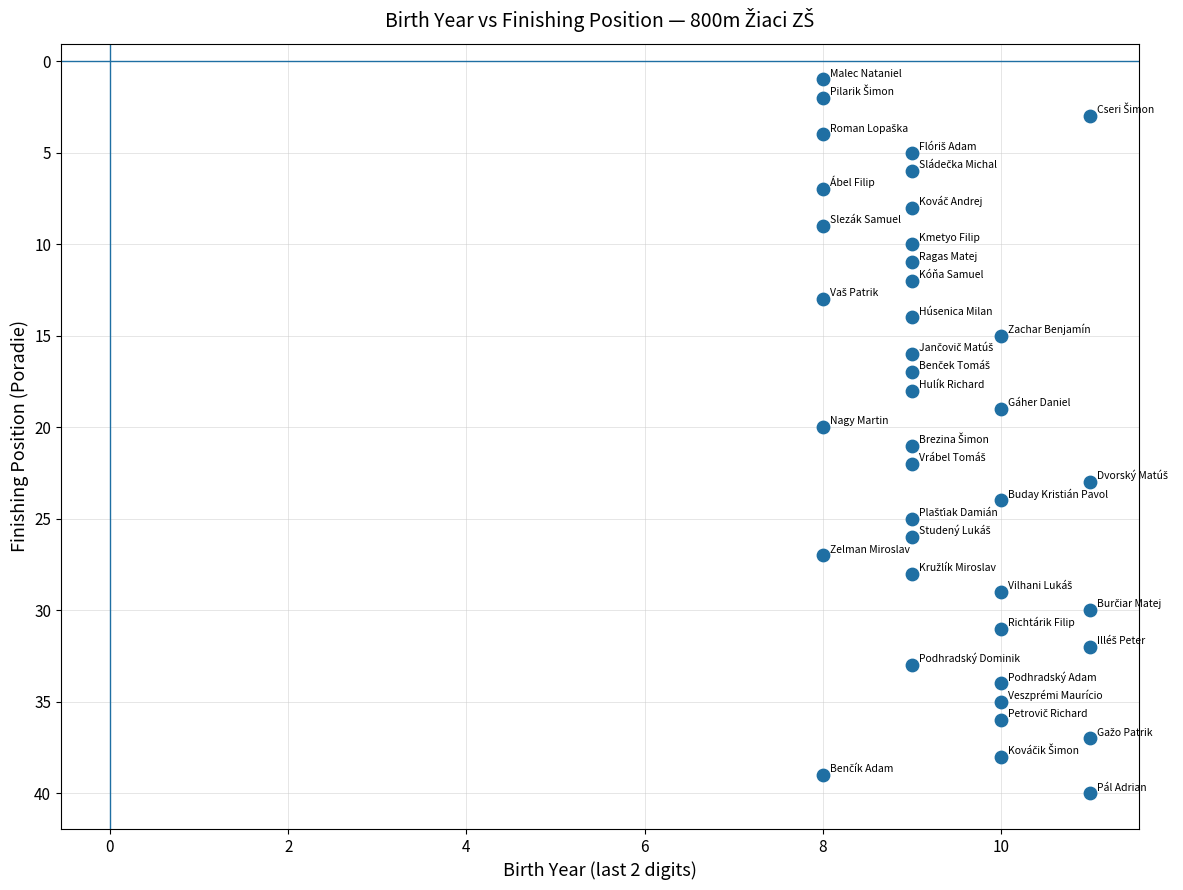

What is the range of X values (max minus min)?

3